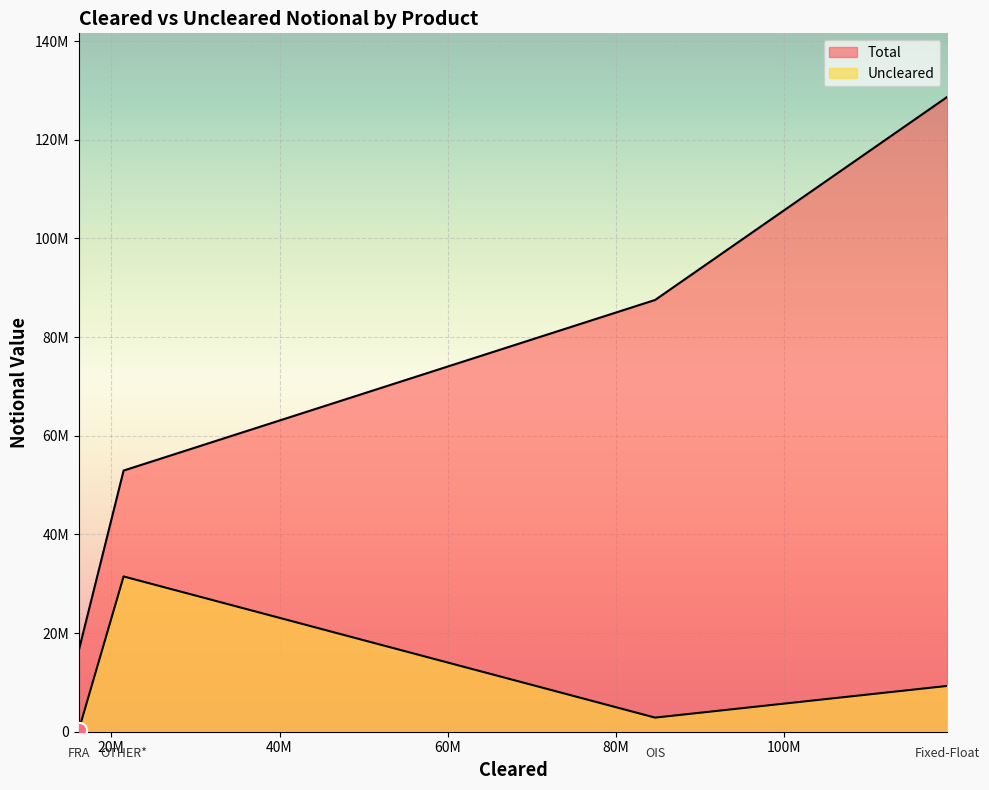

At how many categories does at least one series exceed 100468605?

1